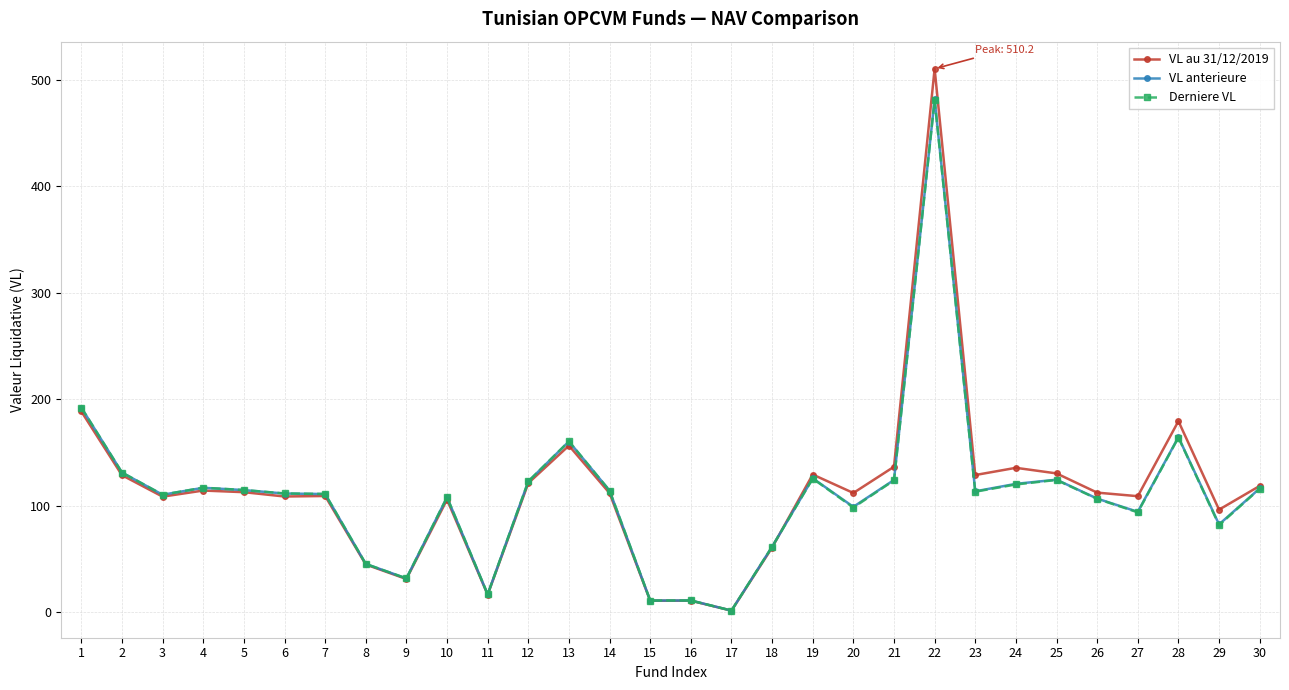

What is the sum of all VL anterieure values?

3329.3